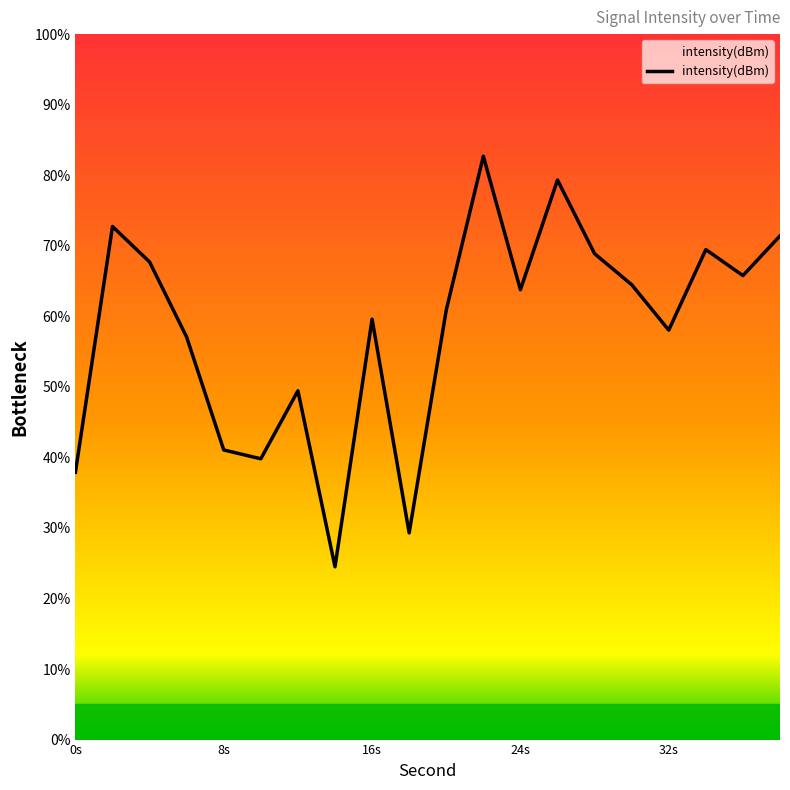

Does the chart have visible grid lines?

No